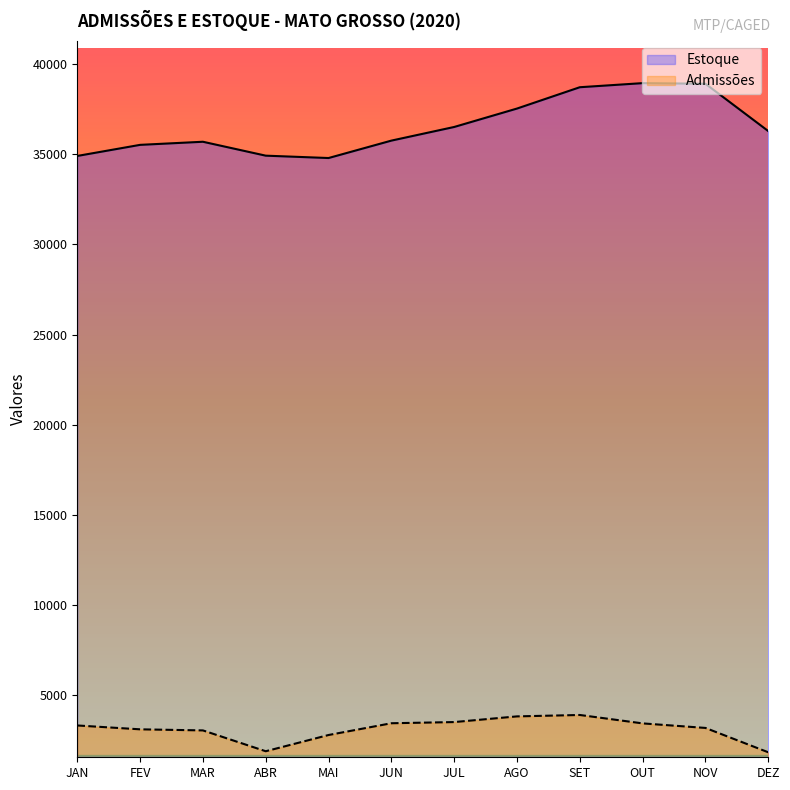

The value of Admissões at MAR is 3061. True or false?

True